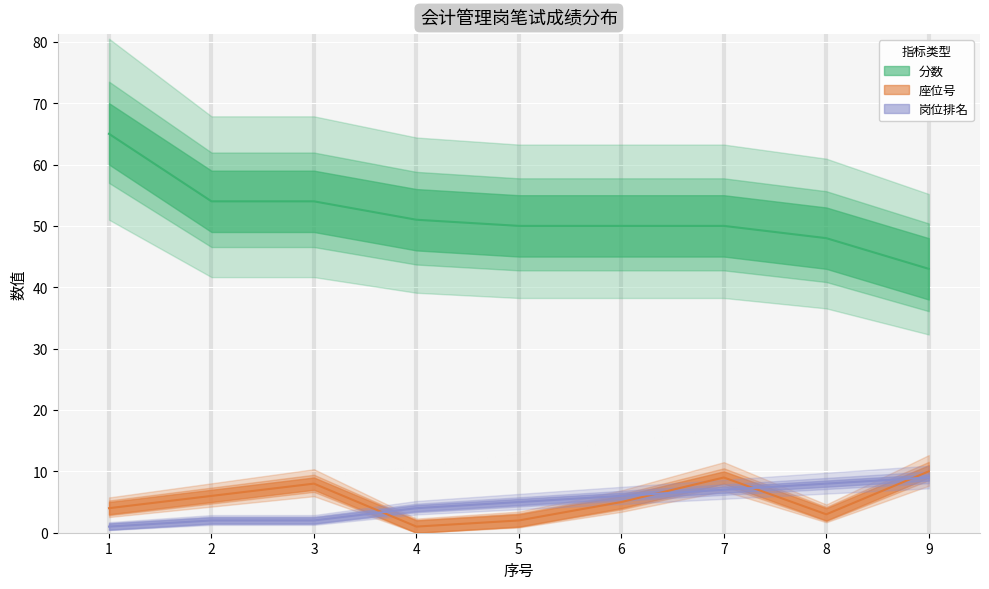

What is the difference between the 岗位排名 values at 2 and 5?

3